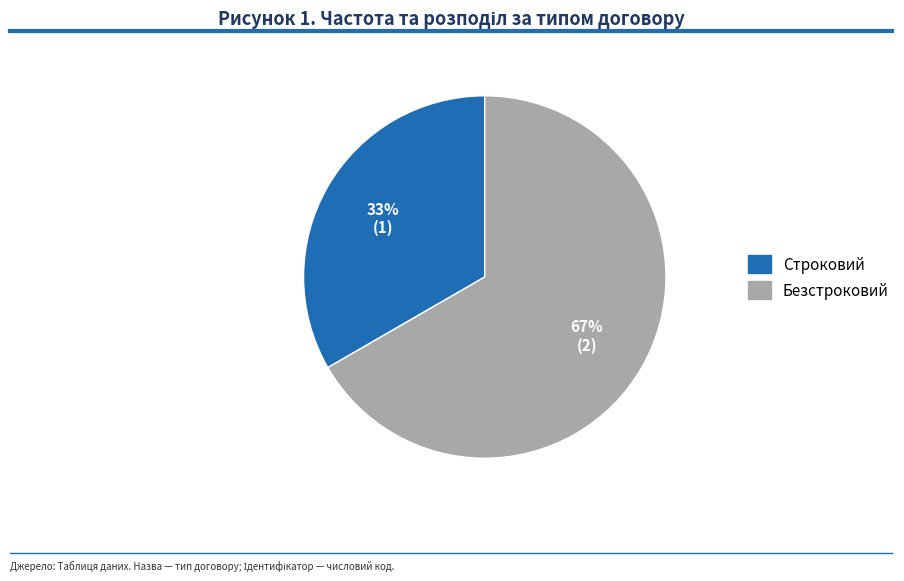

Does any single category account for the majority?

Yes